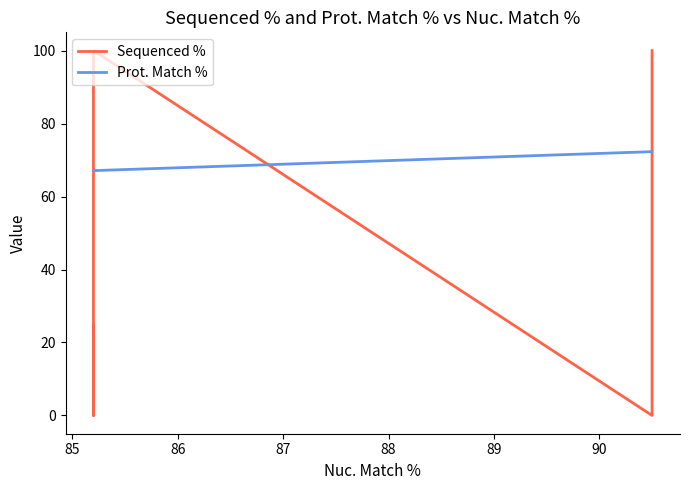

How many times do Prot. Match % and Sequenced % cross each other?

3